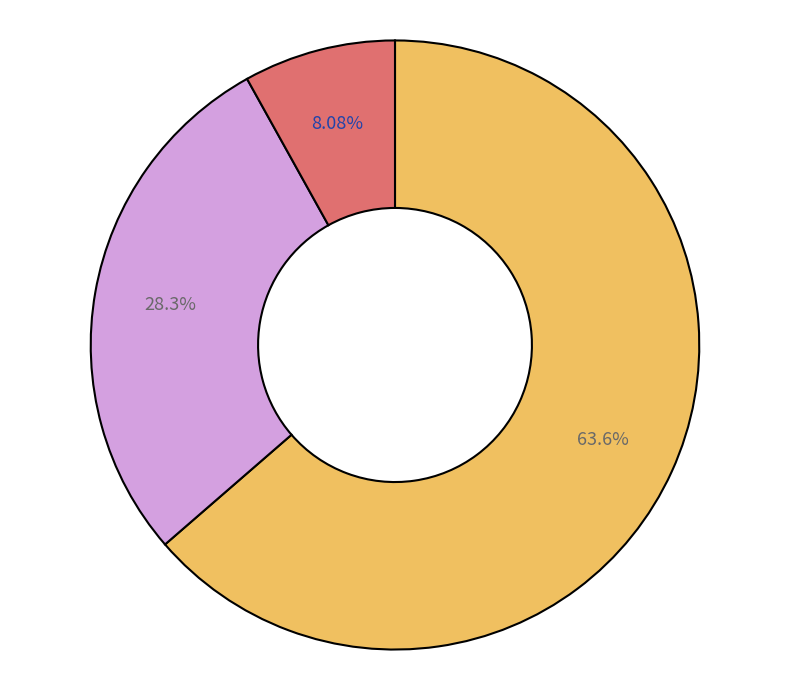

Does any single category account for the majority?

Yes